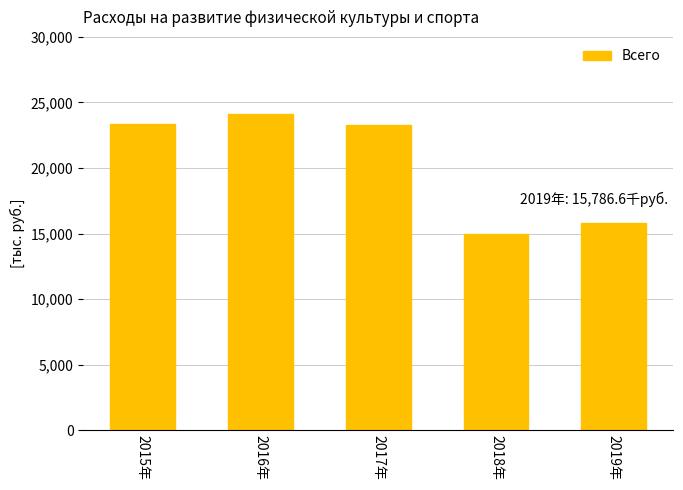

What is the change in value from 2015年 to 2019年?

-7573.0